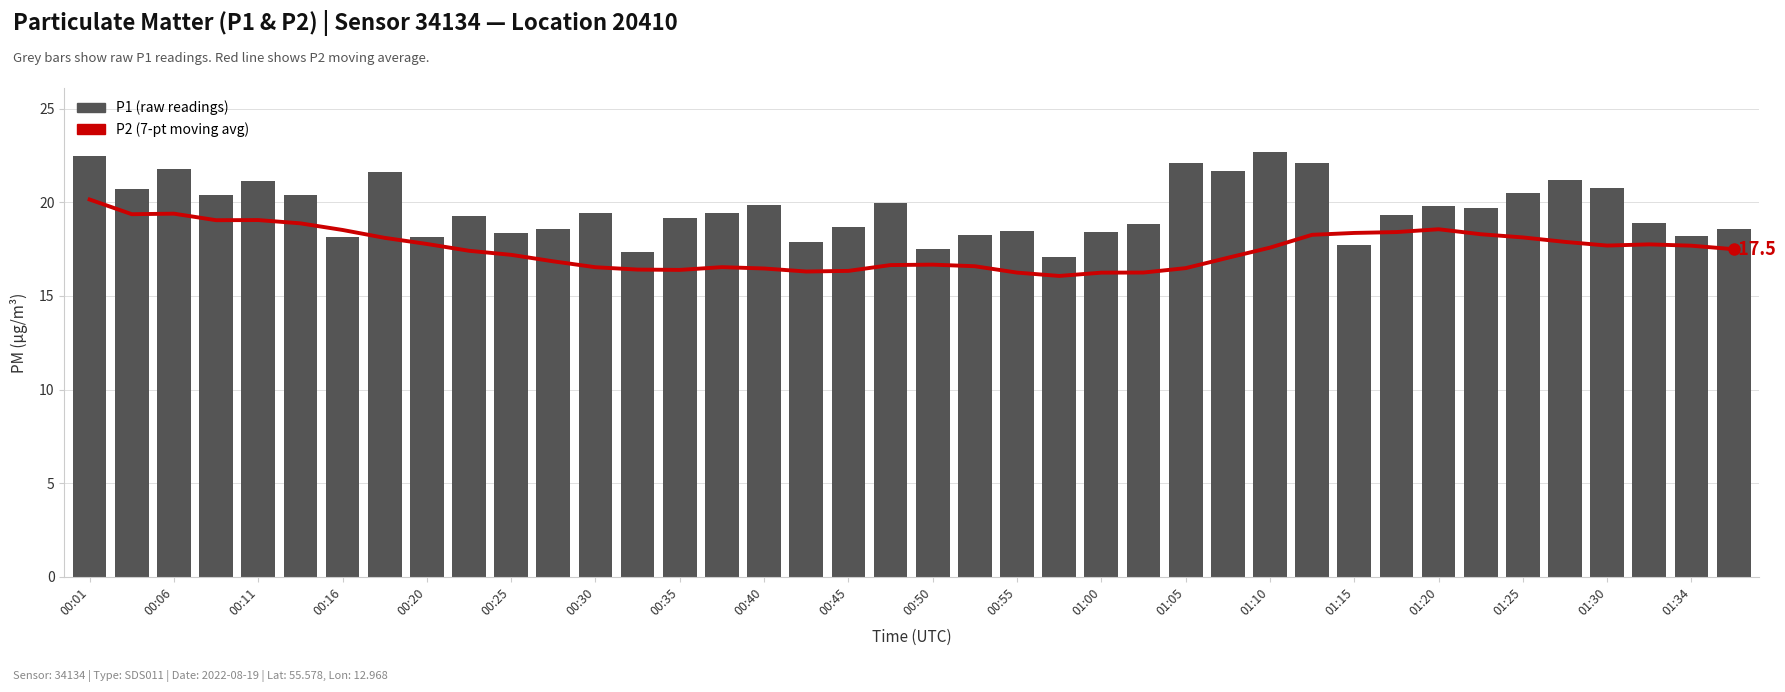

What is the difference between the second highest and minimum values in the P1 (raw) series?

5.4